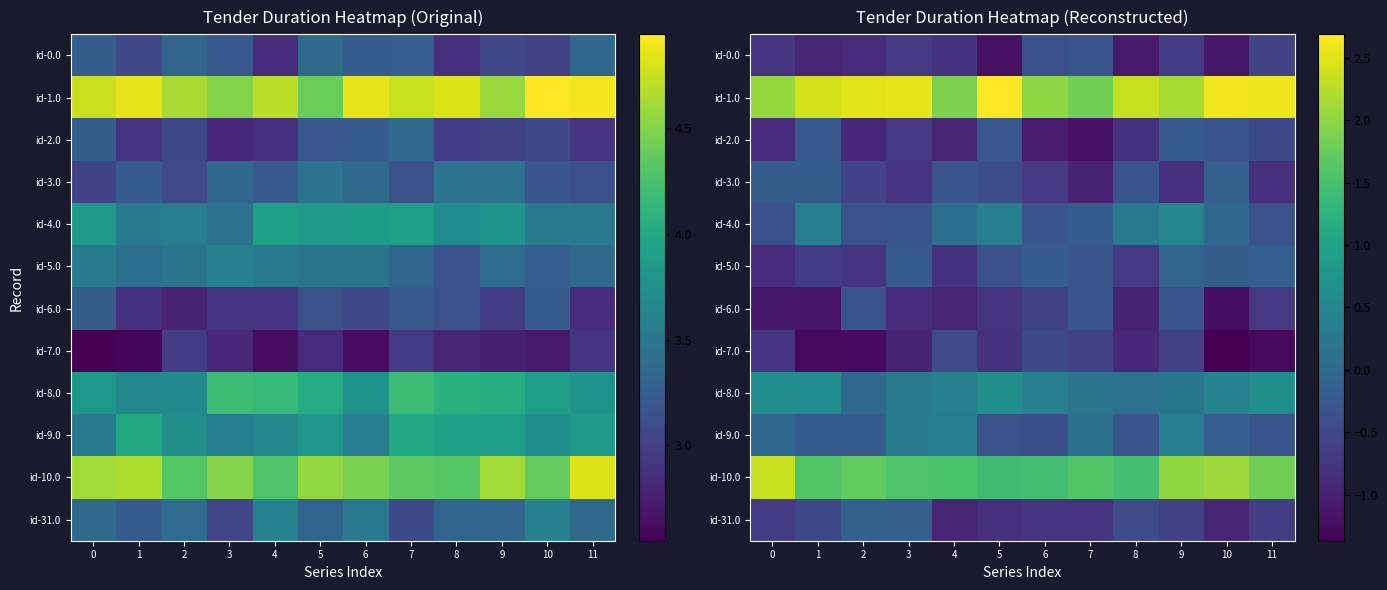

Is the value of id-9.0 at 11 greater than the value of id-7.0 at 8?

Yes